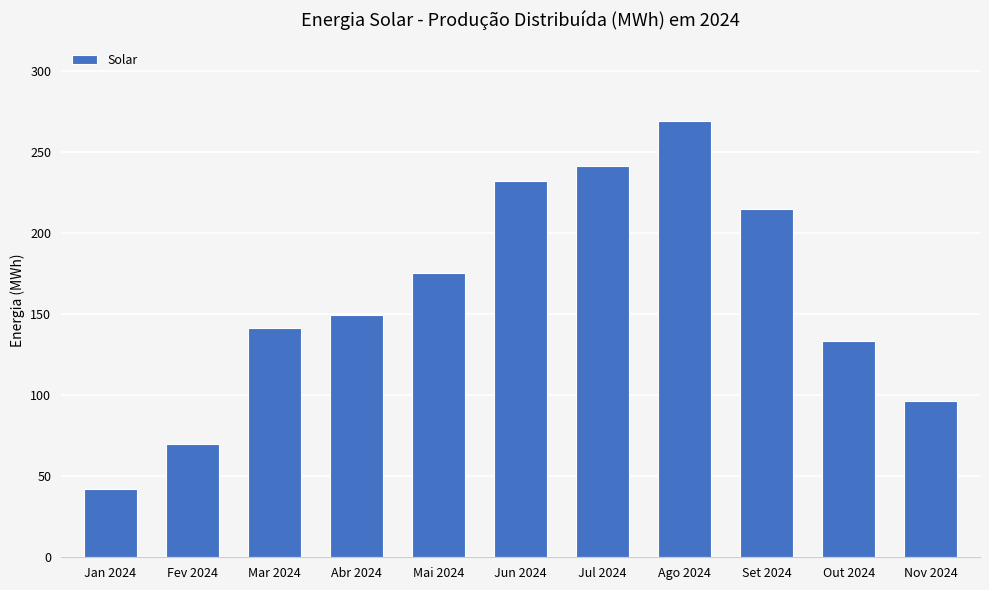

Rank the categories by value from highest to lowest.

Ago 2024, Jul 2024, Jun 2024, Set 2024, Mai 2024, Abr 2024, Mar 2024, Out 2024, Nov 2024, Fev 2024, Jan 2024